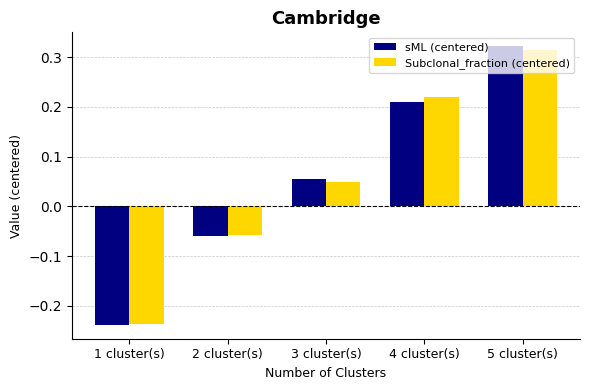

Are the bars grouped side by side (vs. stacked)?

Yes